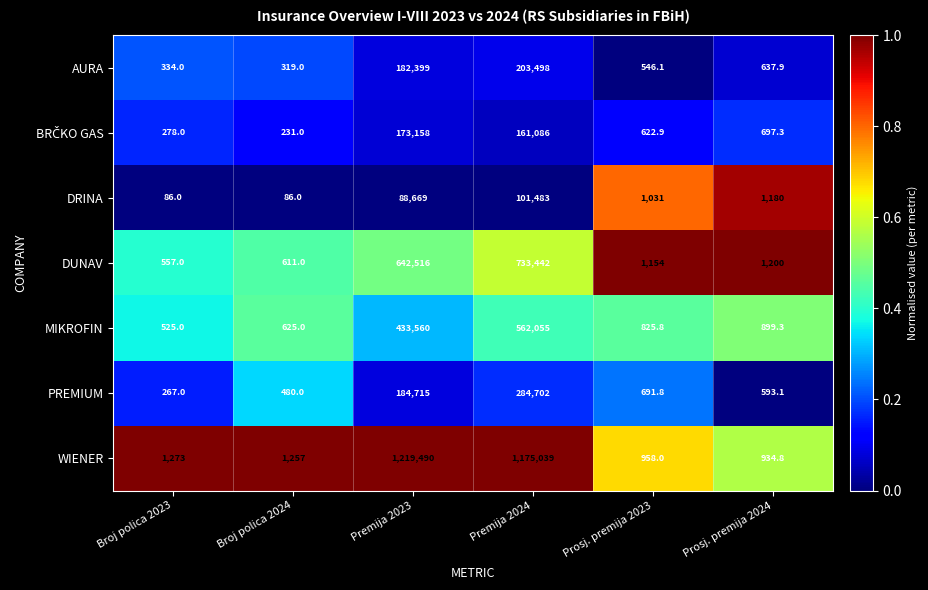

Which series has the widest spread of values?

WIENER